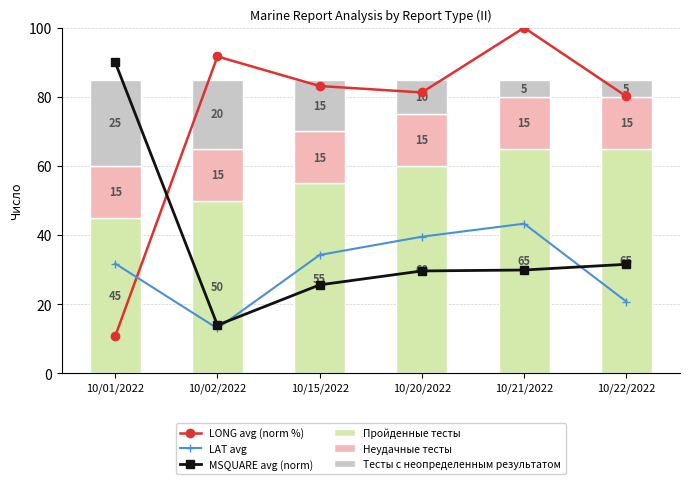

Reading left to right, extract all data points from this chart.

LONG avg (norm %): 10.7	91.7	83.1	81.3	100.0	80.1
LAT avg: 31.8	13.0	34.2	39.5	43.3	20.8
MSQUARE avg (norm): 90.0	13.9	25.6	29.6	29.9	31.5
Пройденные тесты: 45.0	50.0	55.0	60.0	65.0	65.0
Неудачные тесты: 15.0	15.0	15.0	15.0	15.0	15.0
Тесты с неопределенным результатом: 25.0	20.0	15.0	10.0	5.0	5.0